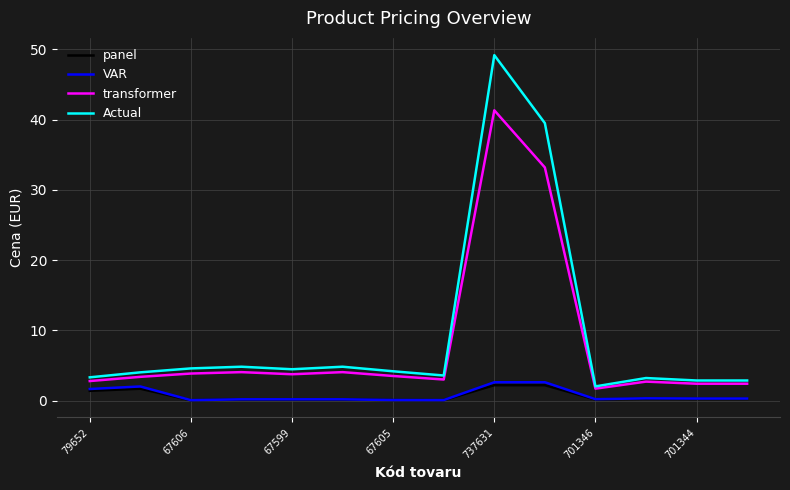

Which series has the largest range (max minus min)?

Actual